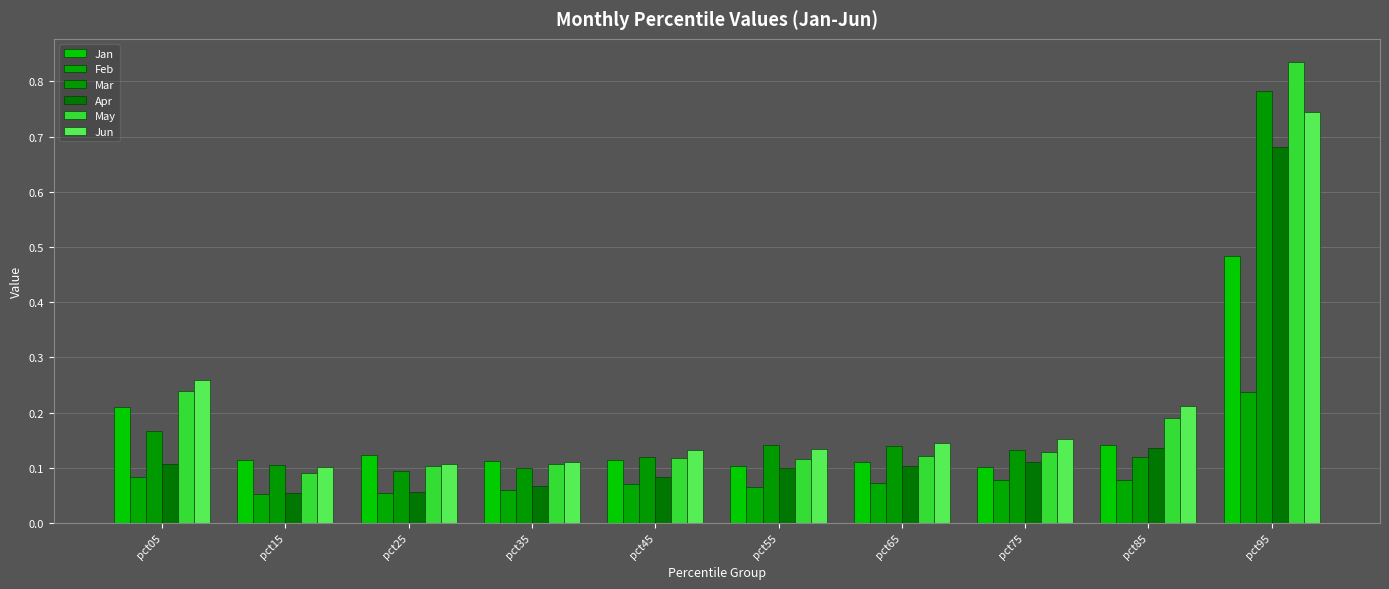

Is it true that Feb equals 0.1 at pct65?

False